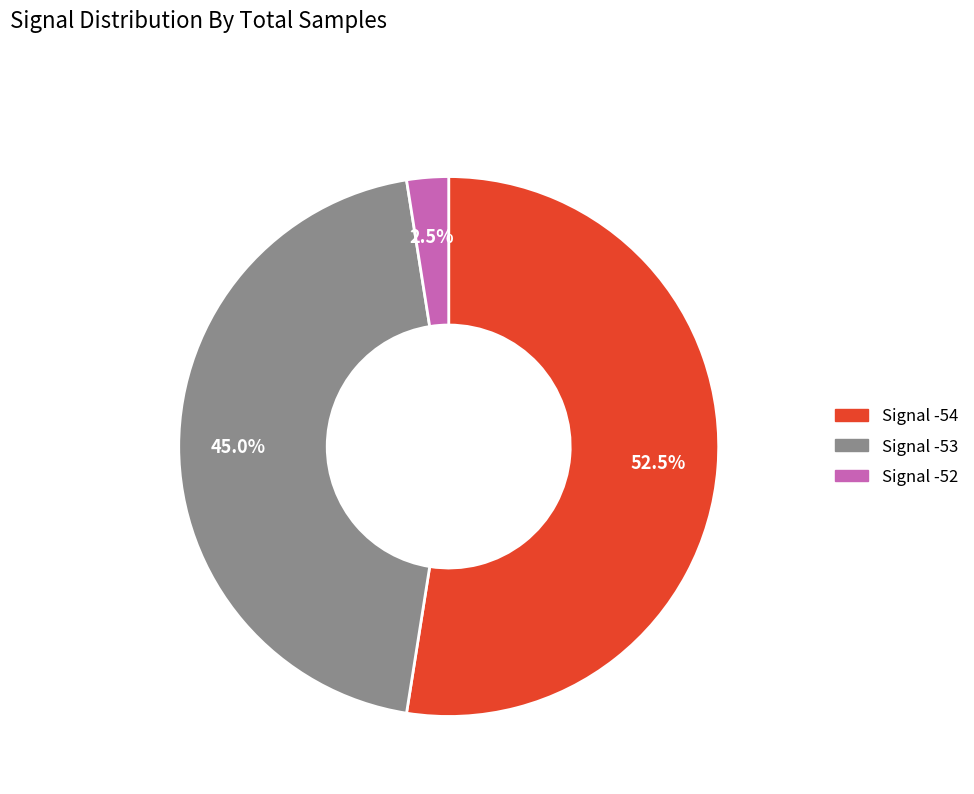

Is there a majority slice in this chart?

Yes